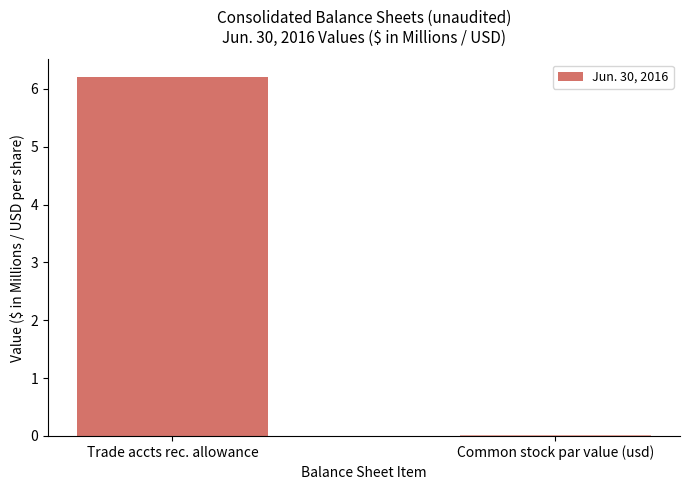

Which category has the highest value across all series?

Trade accts rec. allowance